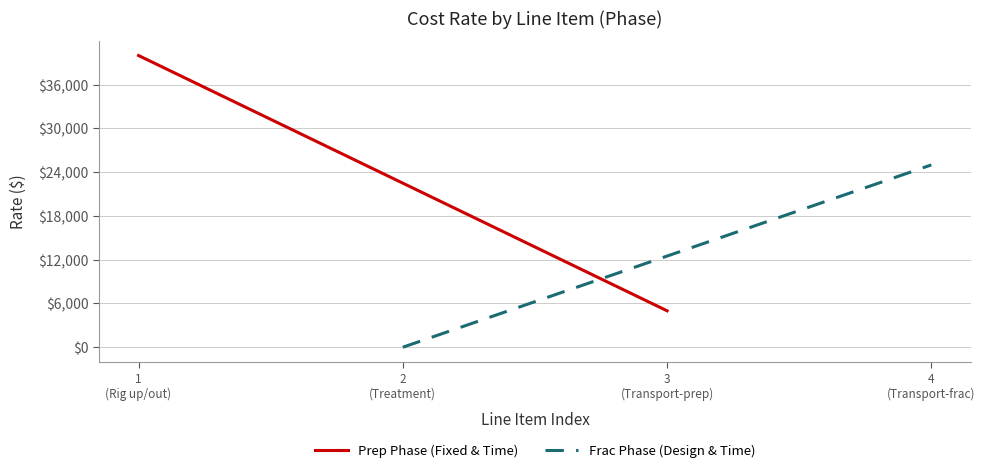

What is the greatest value displayed?

40000.0